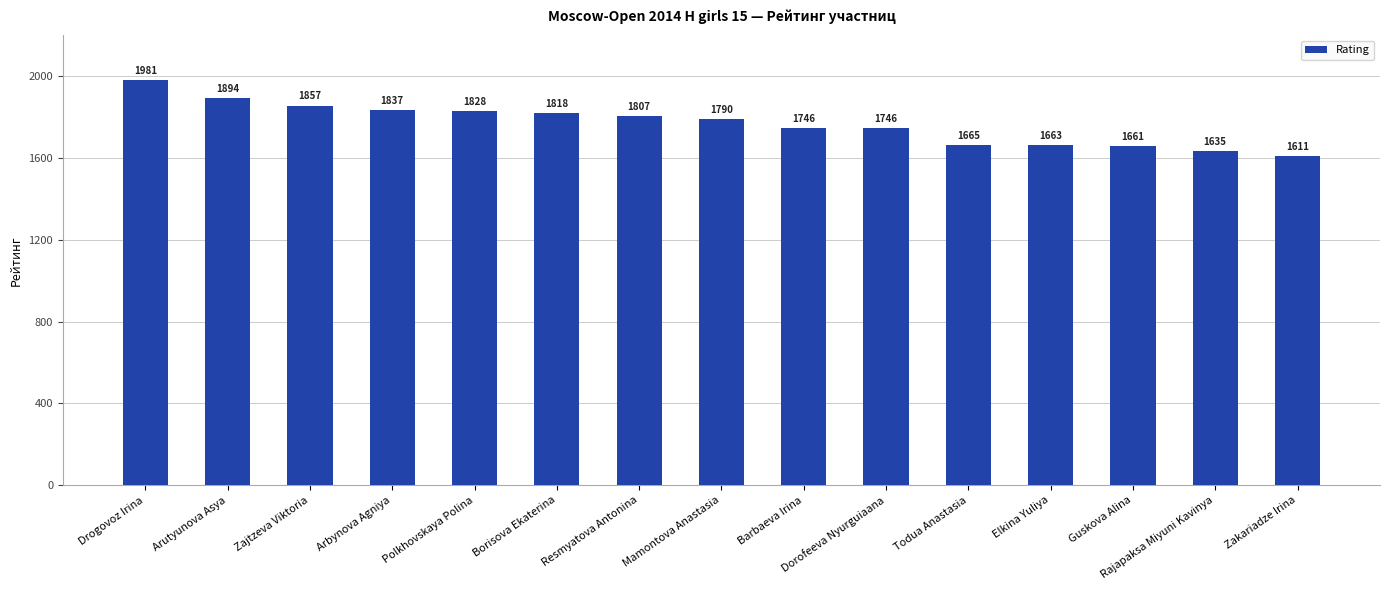

What is the smallest value displayed?

1611